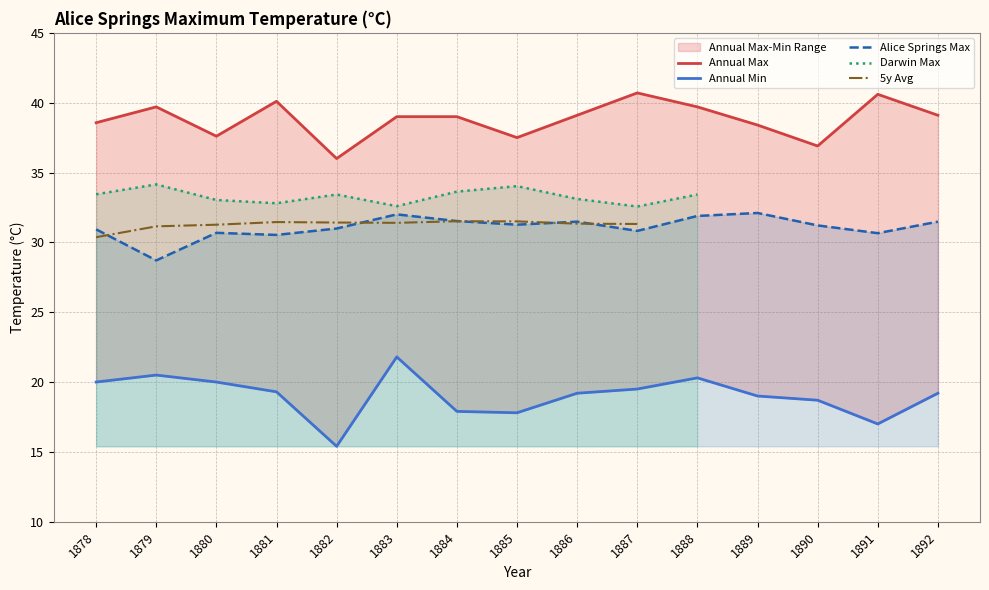

What is the value of the Alice Springs Max point at the 15th from the left?

31.5